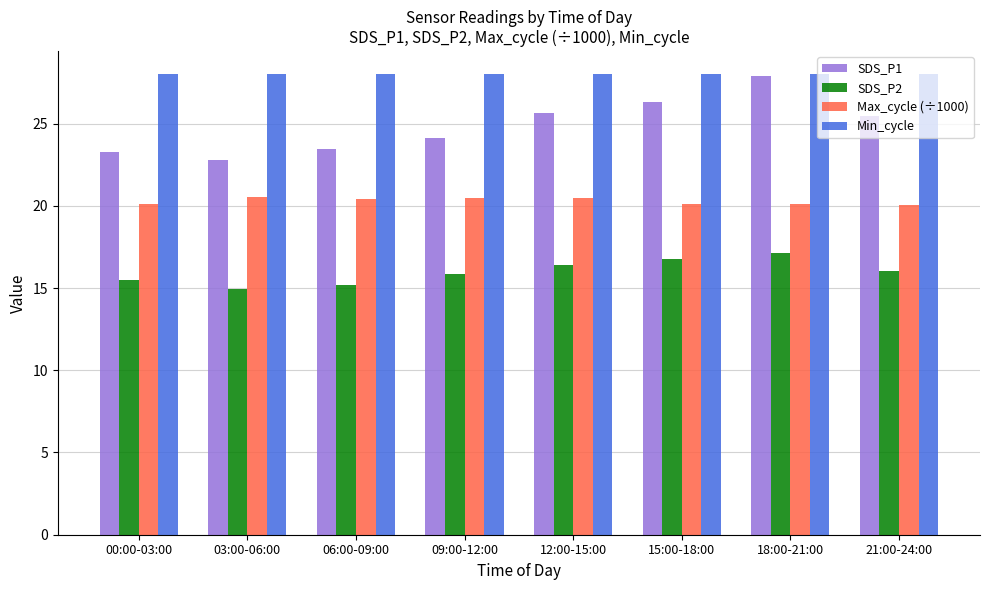

How many data points in SDS_P1 are less than 25?

4